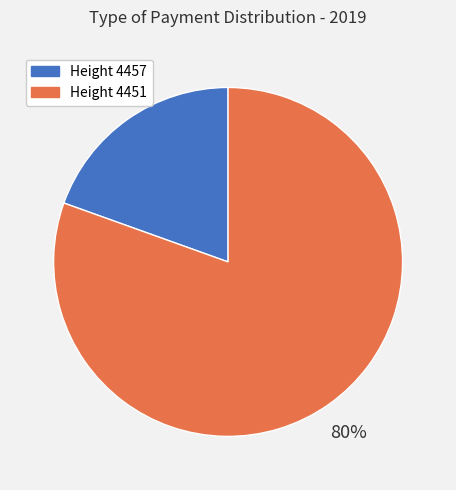

Which has a higher value, Height 4457 or Height 4451?

Height 4451